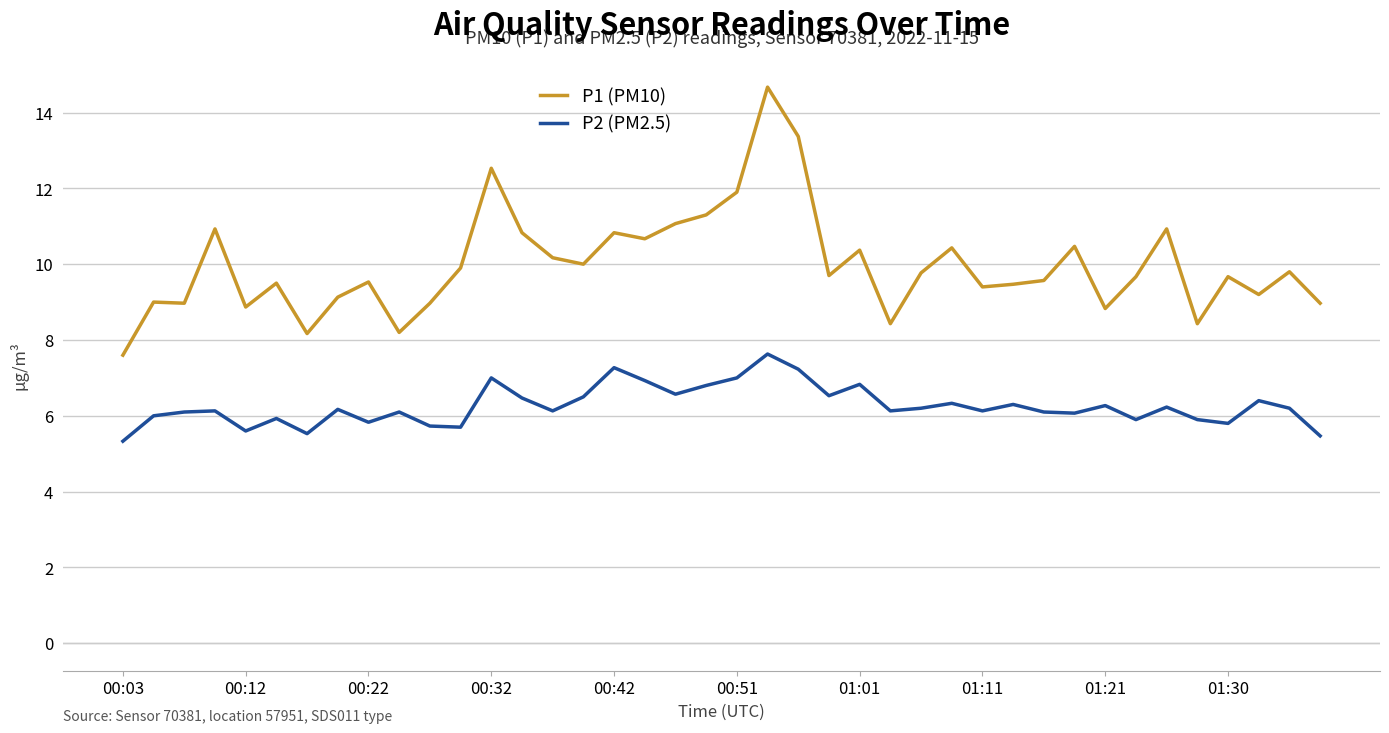

Rank the series by their average value, from highest to lowest.

P1 (PM10), P2 (PM2.5)